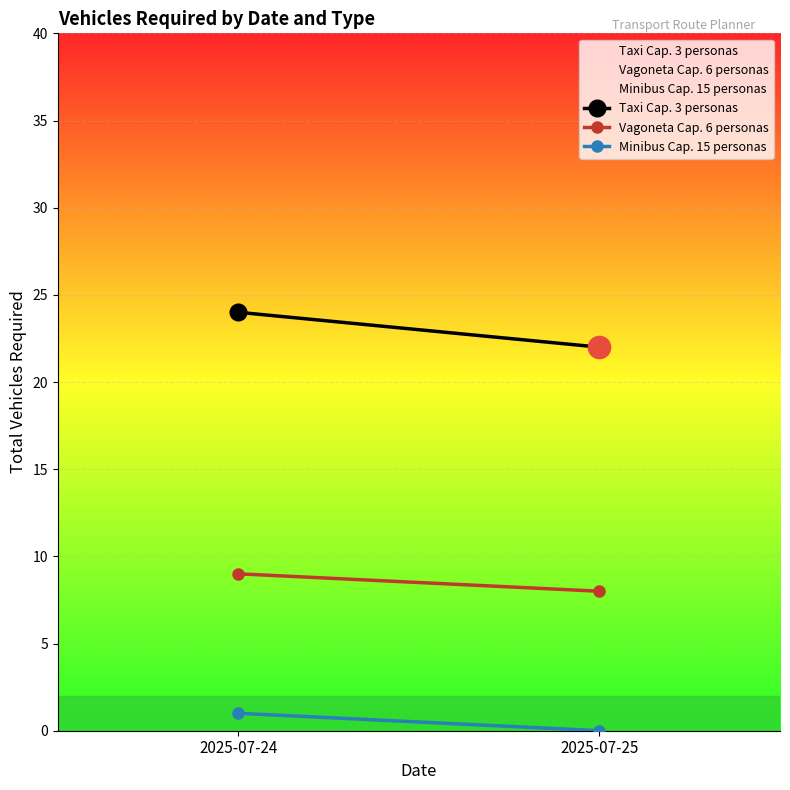

What is the sum of all Vagoneta Cap. 6 personas values?

17